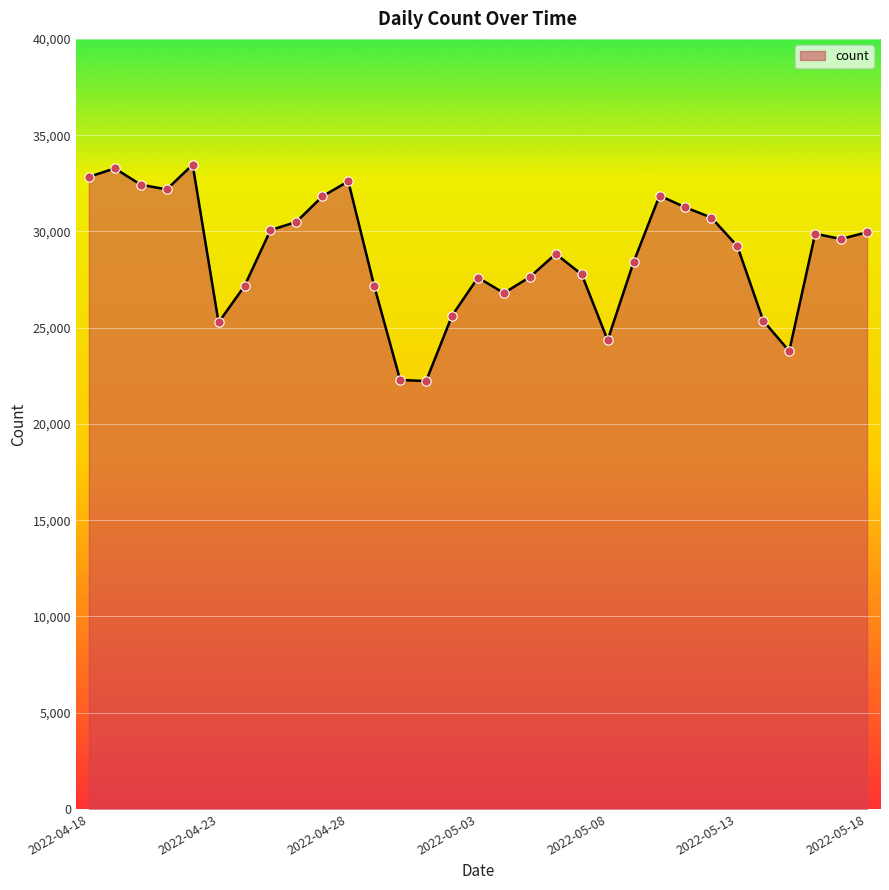

What is the minimum value shown in the chart?

22227